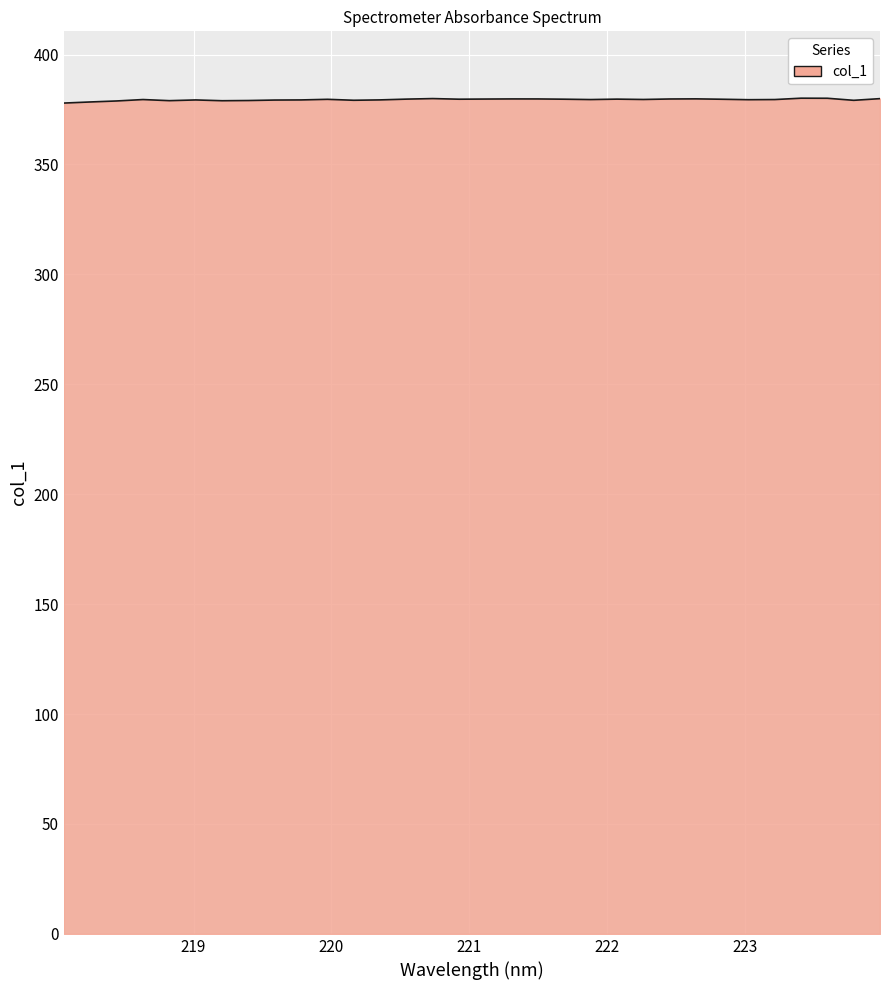

What is the smallest value displayed?

377.9